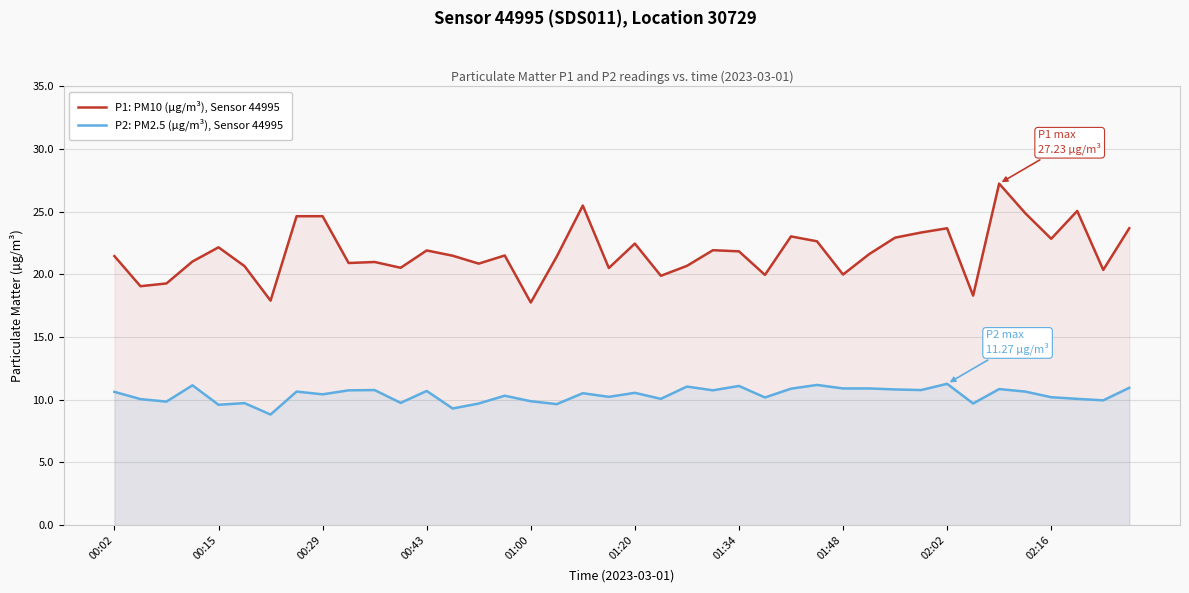

True or false: P2: PM2.5 (µg/m³), Sensor 44995 and P1: PM10 (µg/m³), Sensor 44995 intersect in this chart.

False